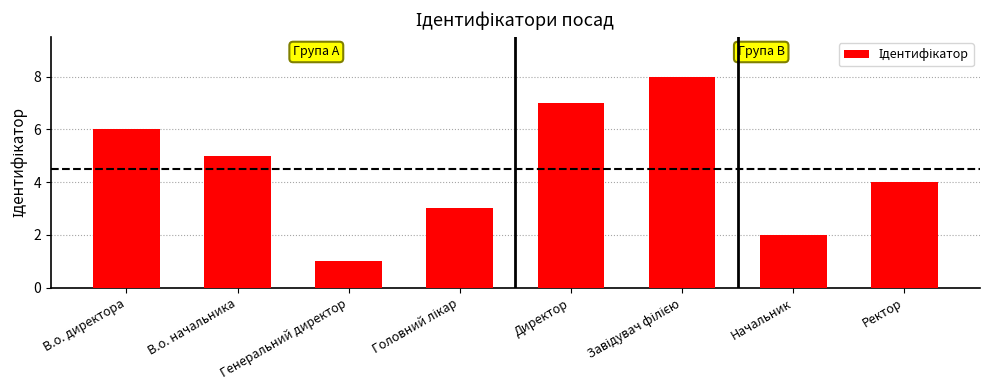

Which has a higher value, Директор or Генеральний директор?

Директор